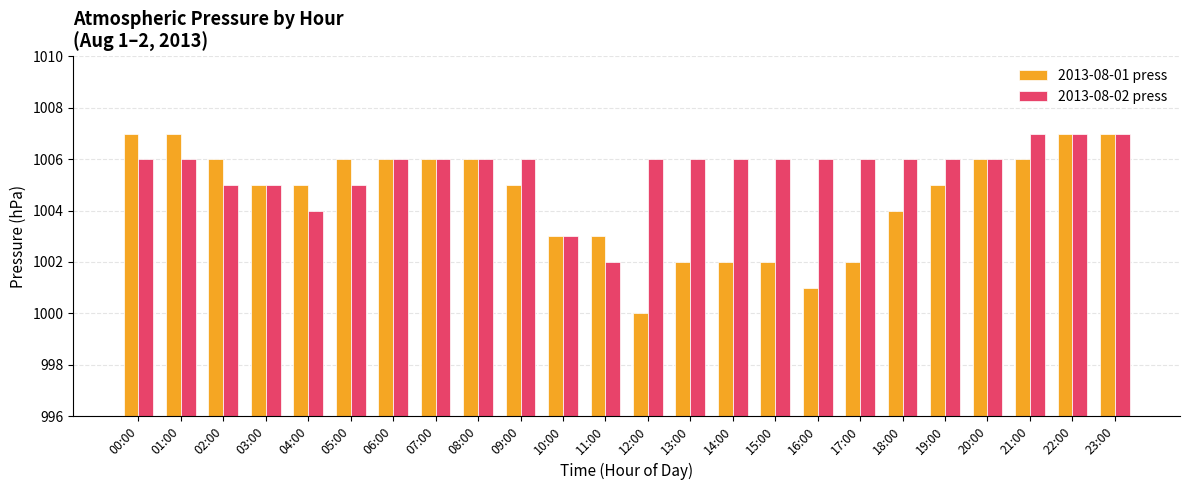

What is the label of the 6th bar from the left?

05:00